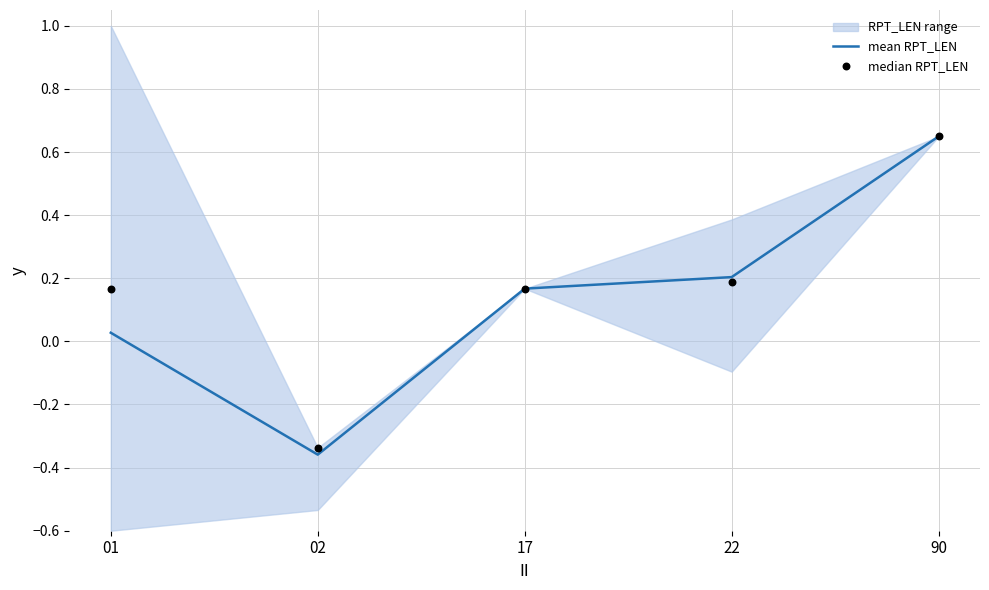

Is it true that mean RPT_LEN equals 0.3 at 17?

False